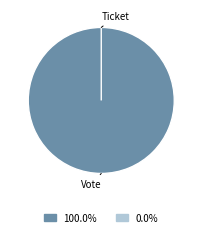

Is Vote the majority of the pie?

Yes